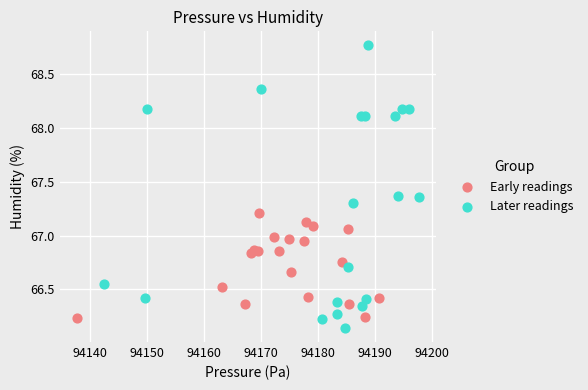

Which series has the widest spread of Y values?

Later readings